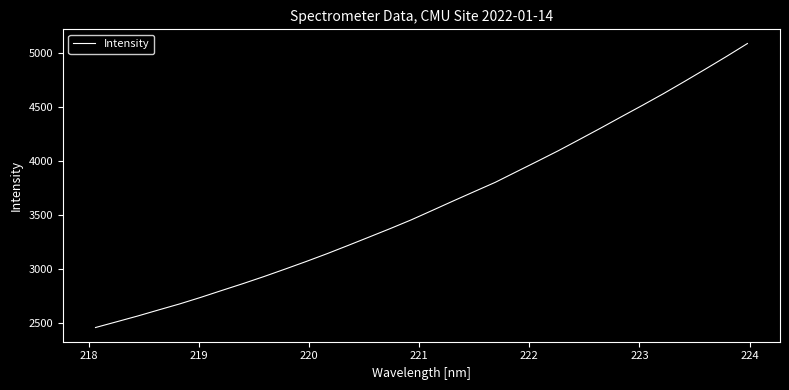

Does the chart have visible grid lines?

No